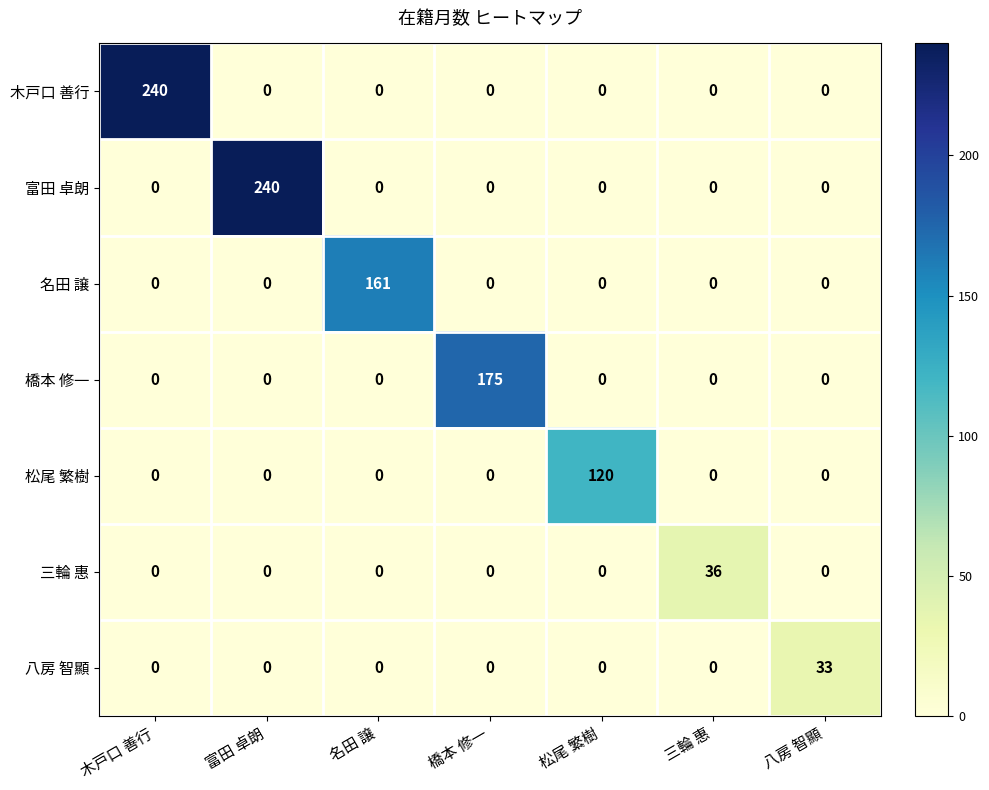

At how many categories does at least one series exceed 6?

7